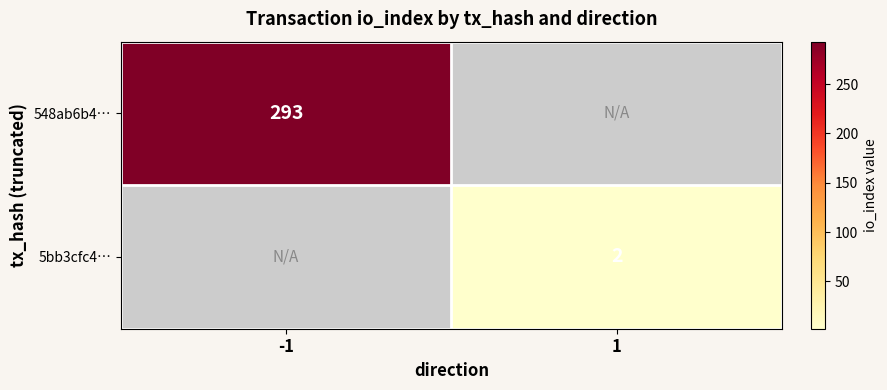

The 548ab6b4… series shows 157 at -1. True or false?

False